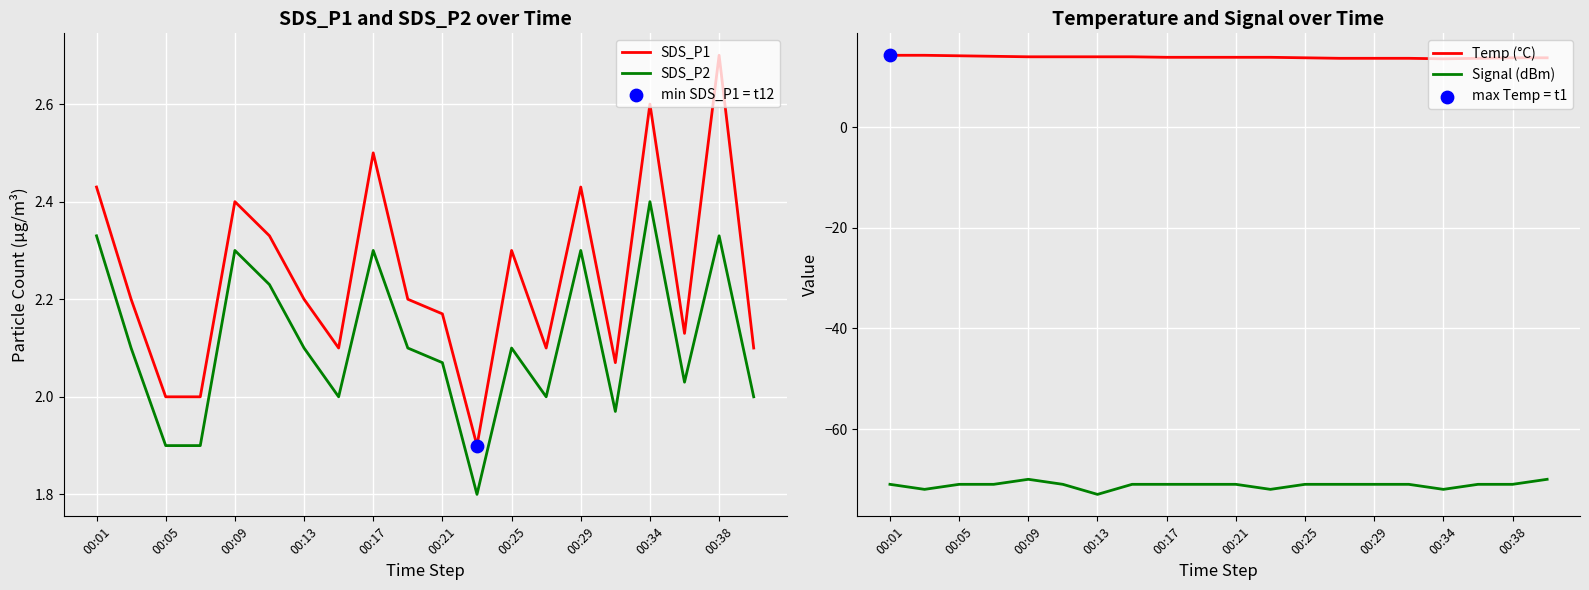

What are all the series names shown in the legend?

SDS_P1, SDS_P2, Temp (°C), Signal (dBm)